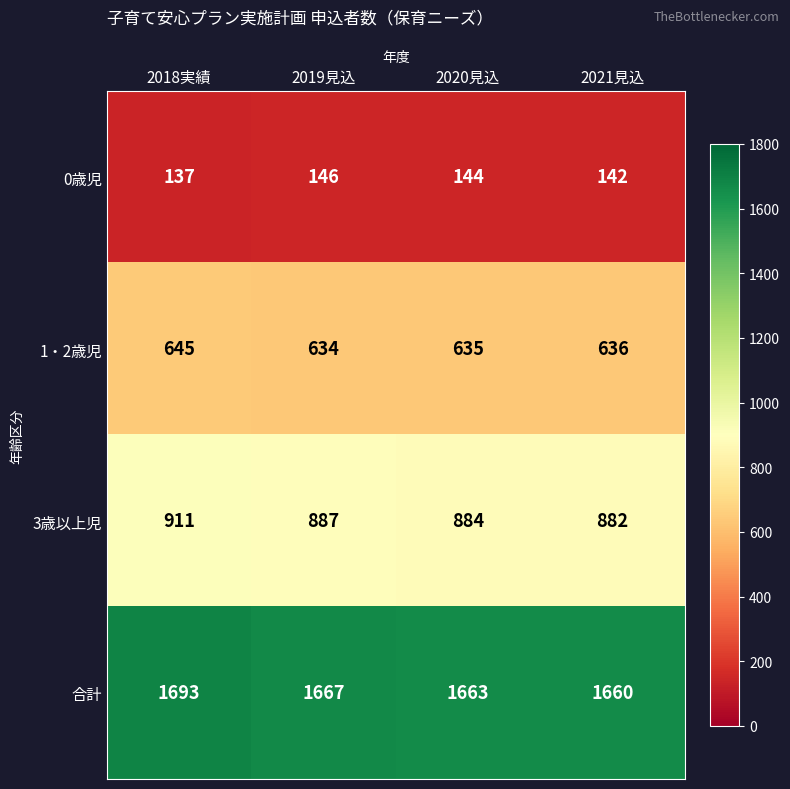

Which series changed the most between 2018実績 and 2021見込?

合計